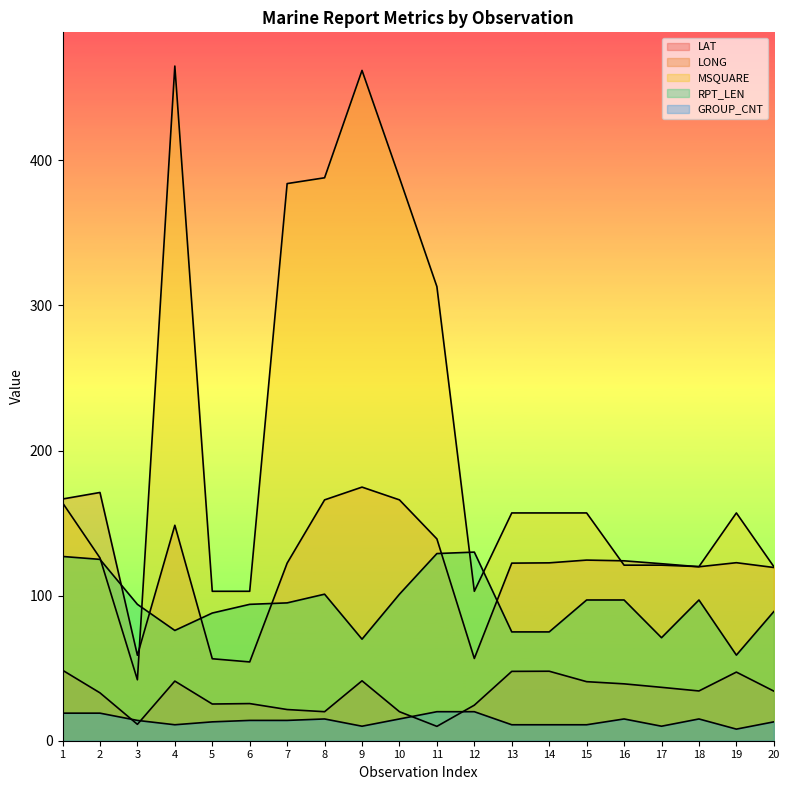

At which category is the sum across all series the highest?

9